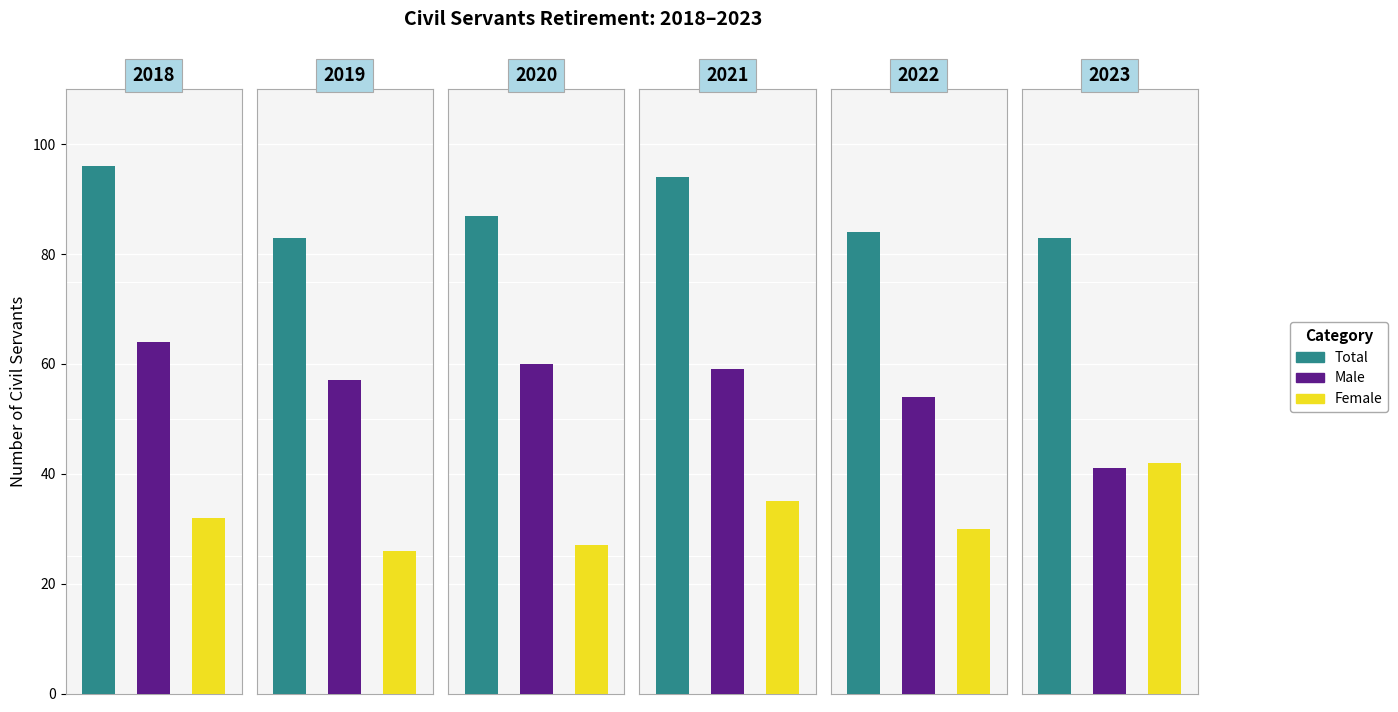

Which has a higher value, 2020 or 2023?

2020